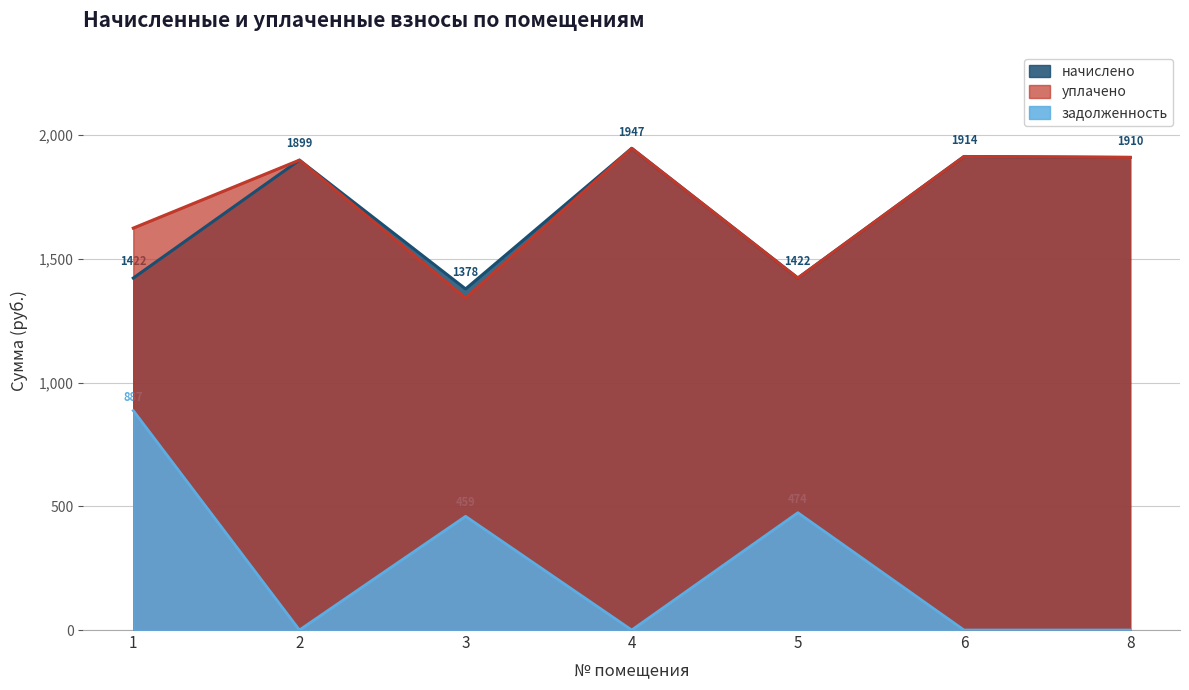

How many interior local valleys does the уплачено series have?

2